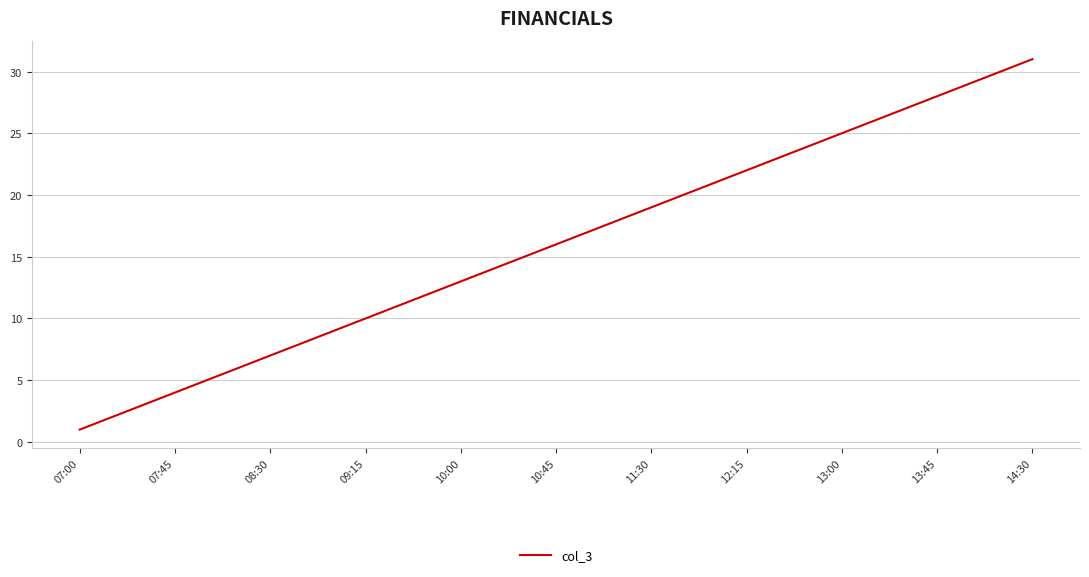

What is the difference between the maximum and minimum values?

30